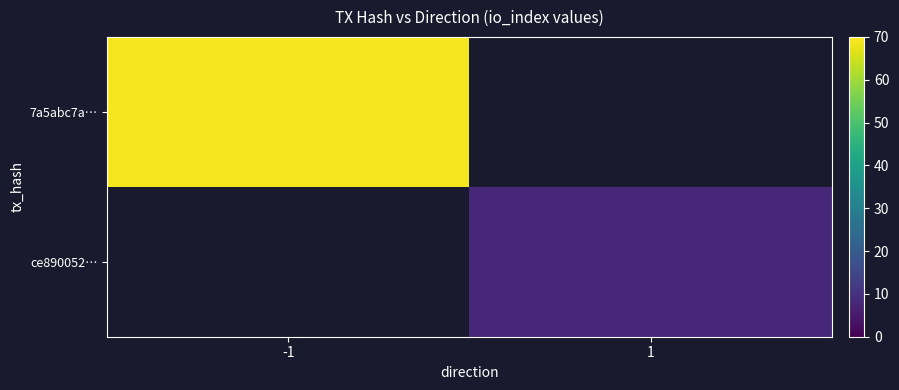

Rank the series at 1 from lowest to highest value.

7a5abc7a…, ce890052…